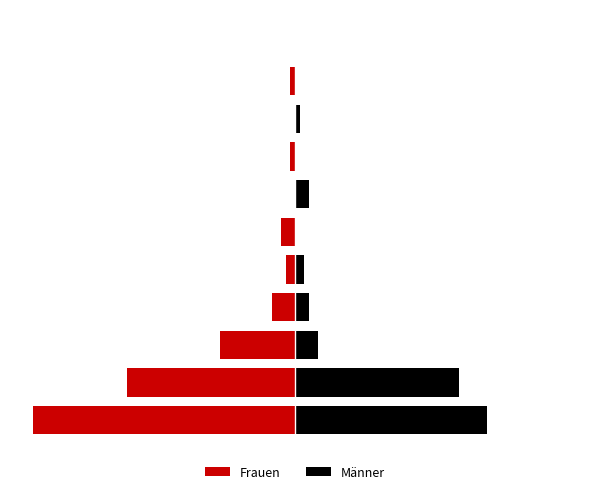

Reading left to right, what are all the values shown in this chart?

Frauen: 0=-56	1=-36	2=-16	3=-5	4=-2	5=-3	6=0	7=-1	8=0	9=-1	10=0
Männer: 0=41	1=35	2=5	3=3	4=2	5=0	6=3	7=0	8=1	9=0	10=0